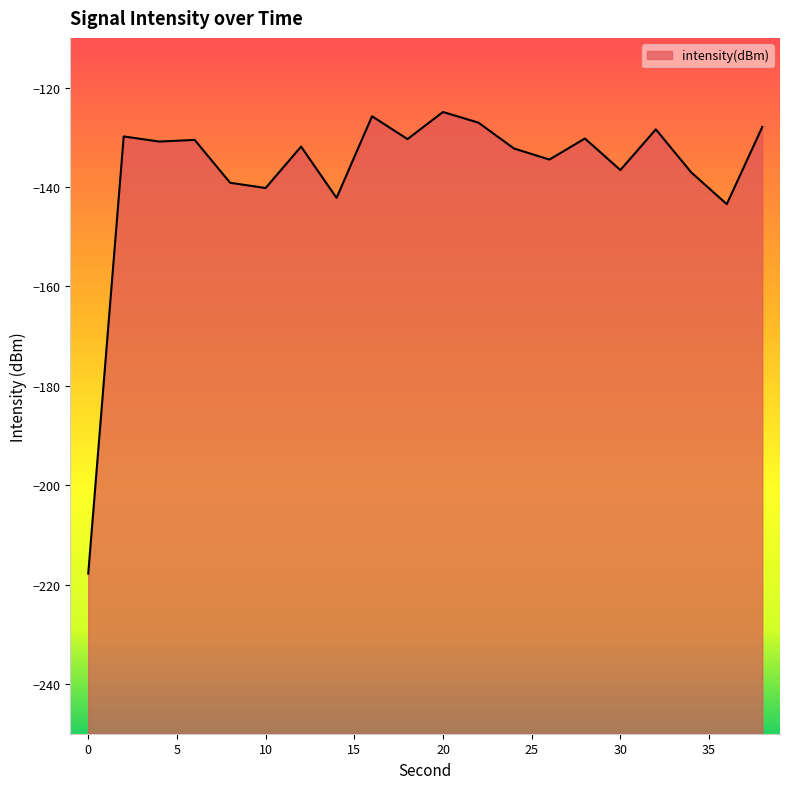

Where is the first local minimum?

4